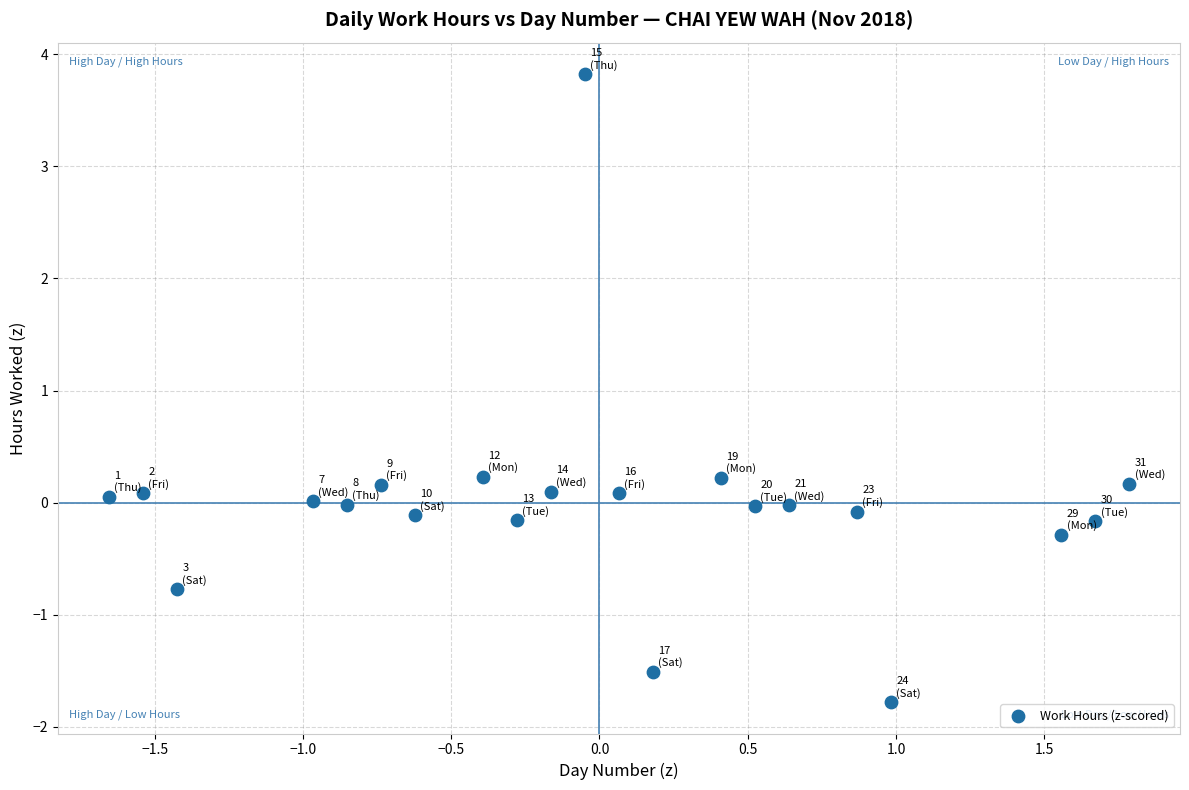

What is the range of X values (max minus min)?

3.4